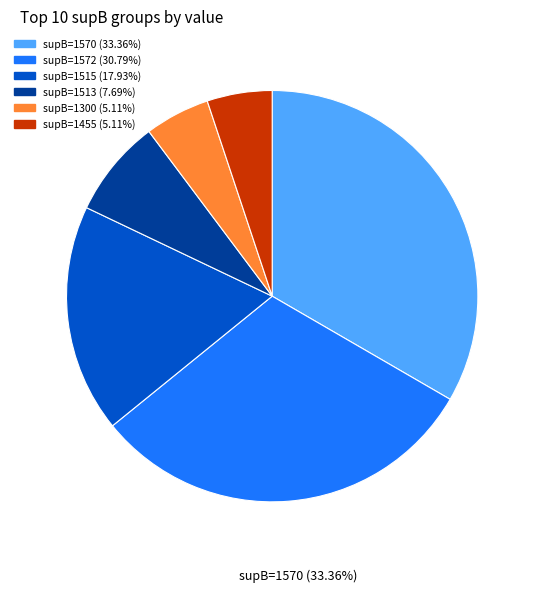

Approximately how many times larger is the value at supB=1572 (30.79%) compared to supB=1515 (17.93%)?

1.7